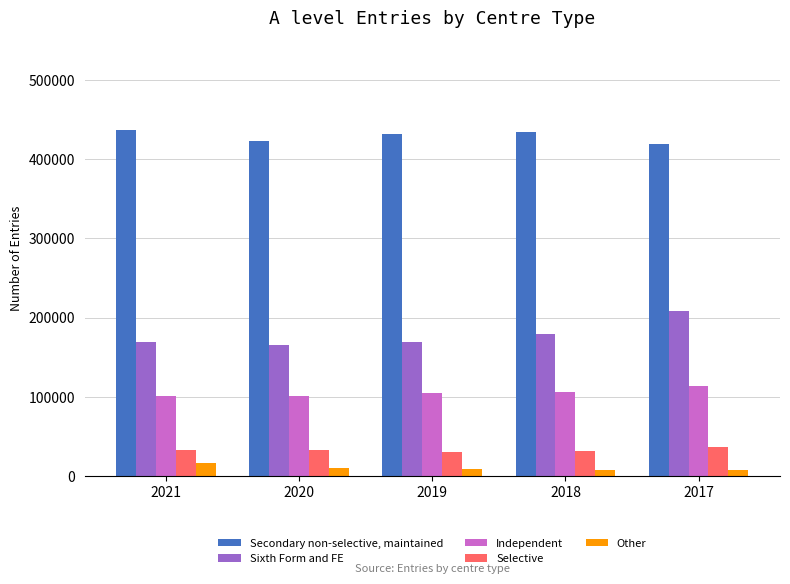

Which series has the largest total across all categories?

Secondary non-selective, maintained